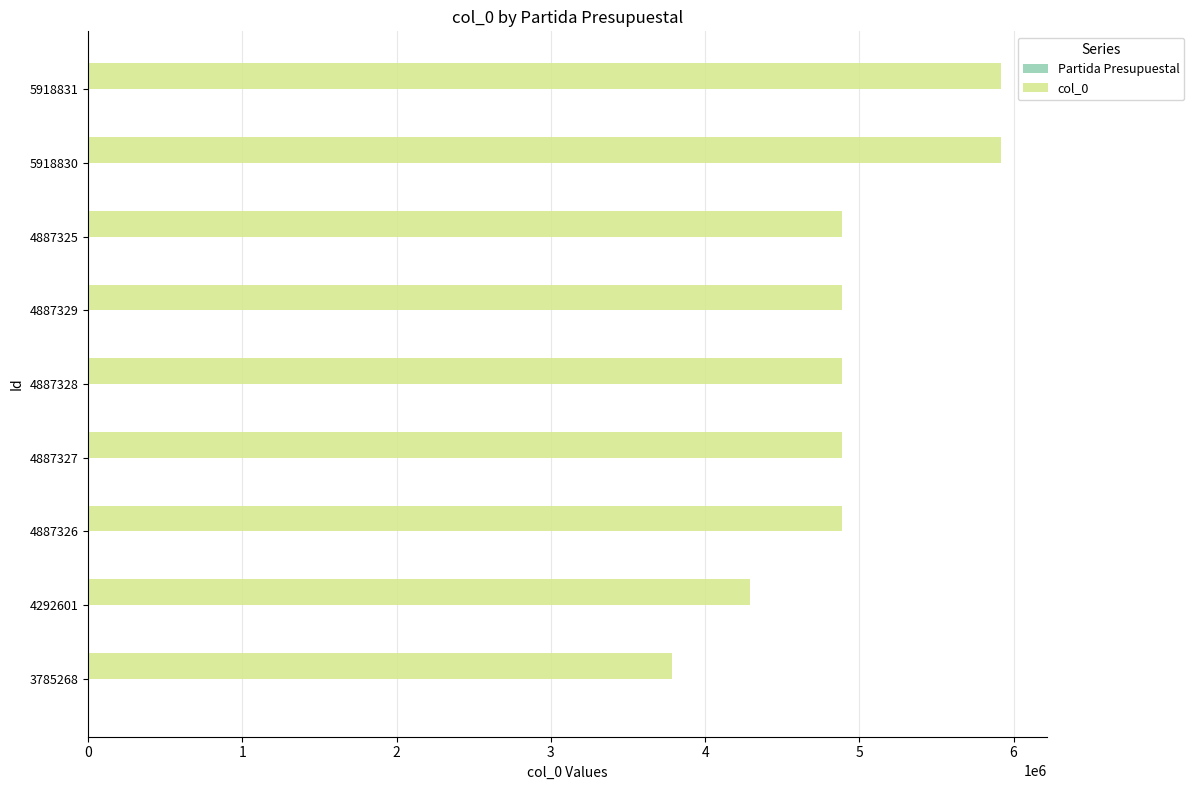

Which series has the largest total across all categories?

col_0